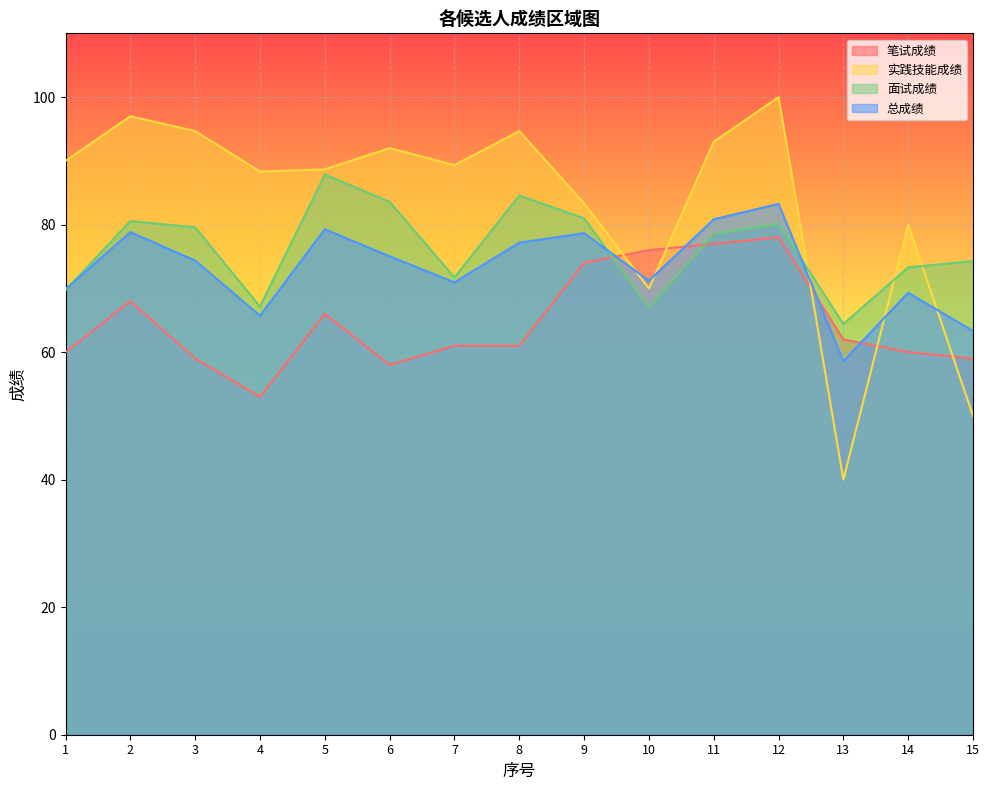

Between 8 and 13, which is larger?

13